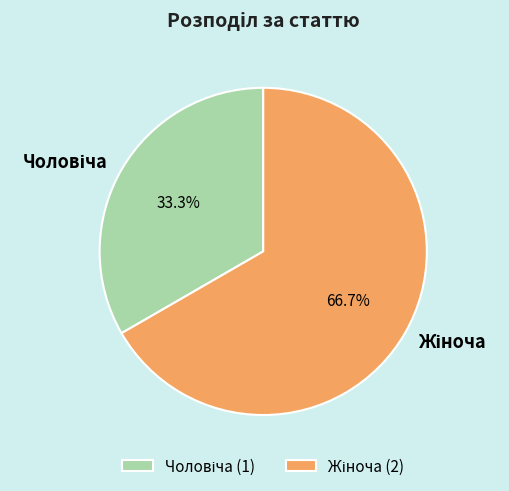

Is there a majority slice in this chart?

Yes